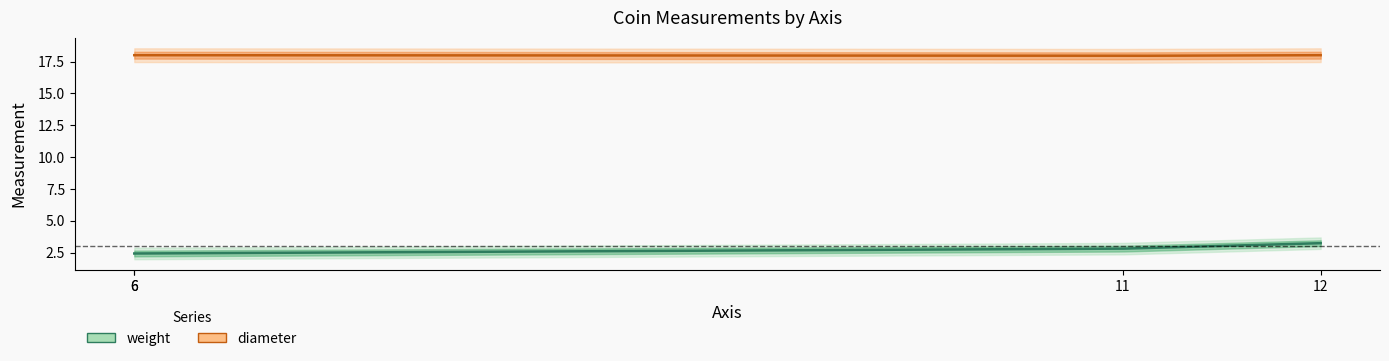

What is the difference between the weight values at 6 and 12?

0.8